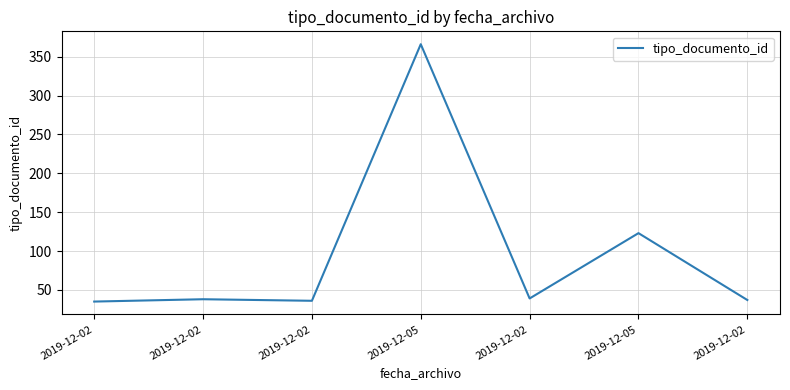

What is the change in value from 2019-12-02 to 2019-12-02?

-2